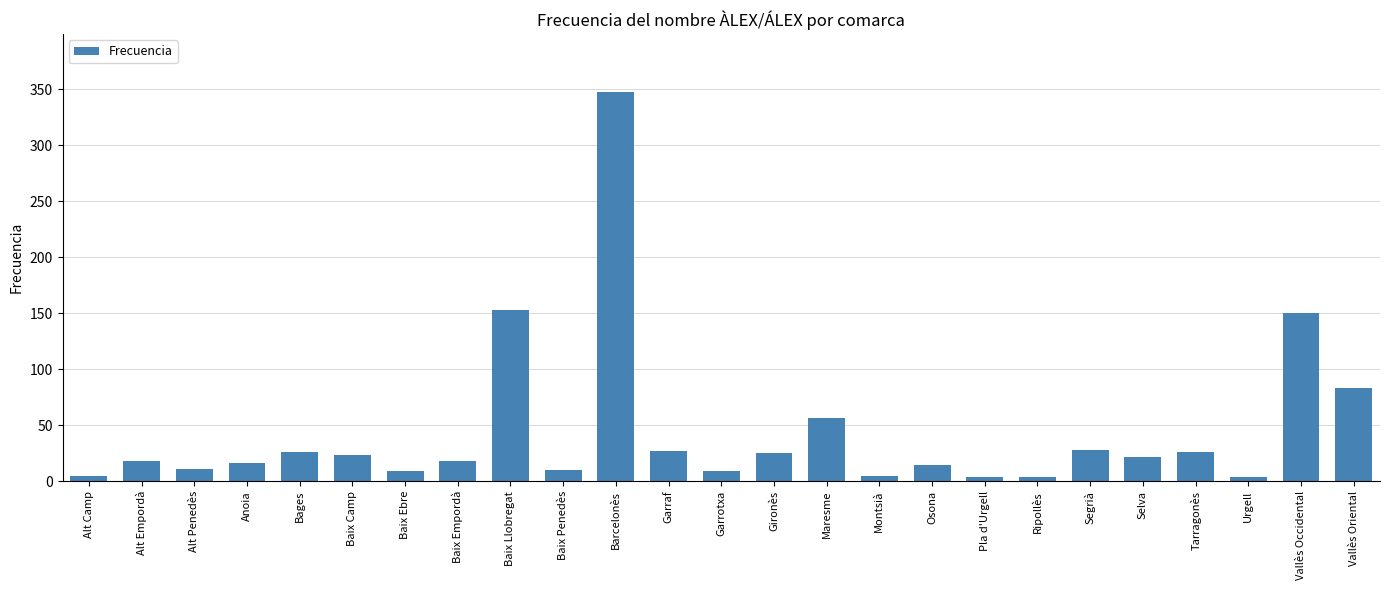

How many data points are less than 18?

11